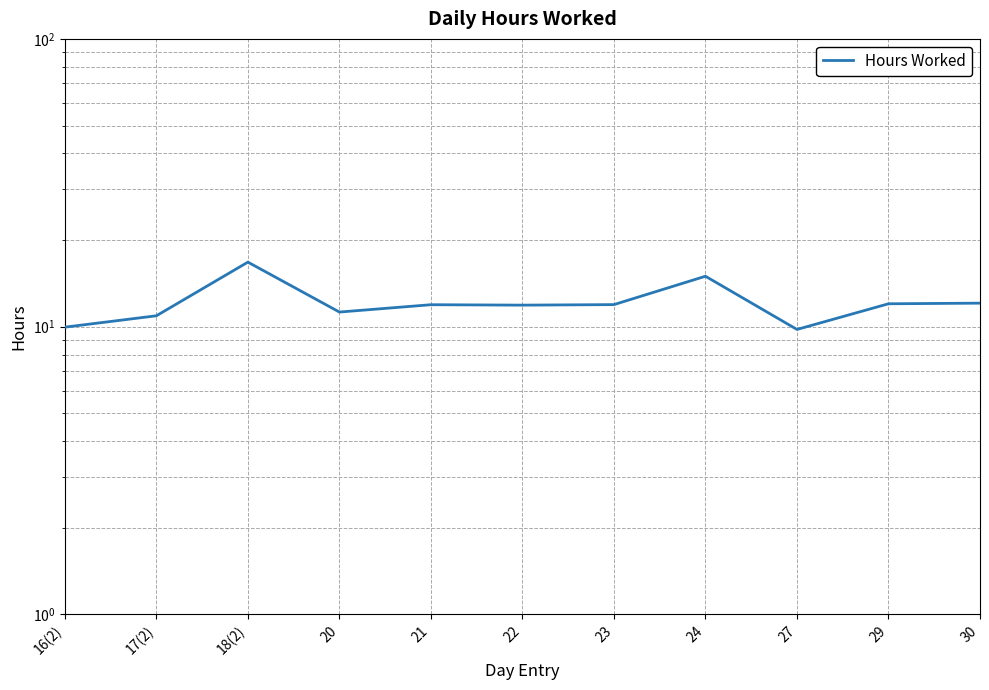

How many interior local valleys (lower than both neighbors) does the data have?

3